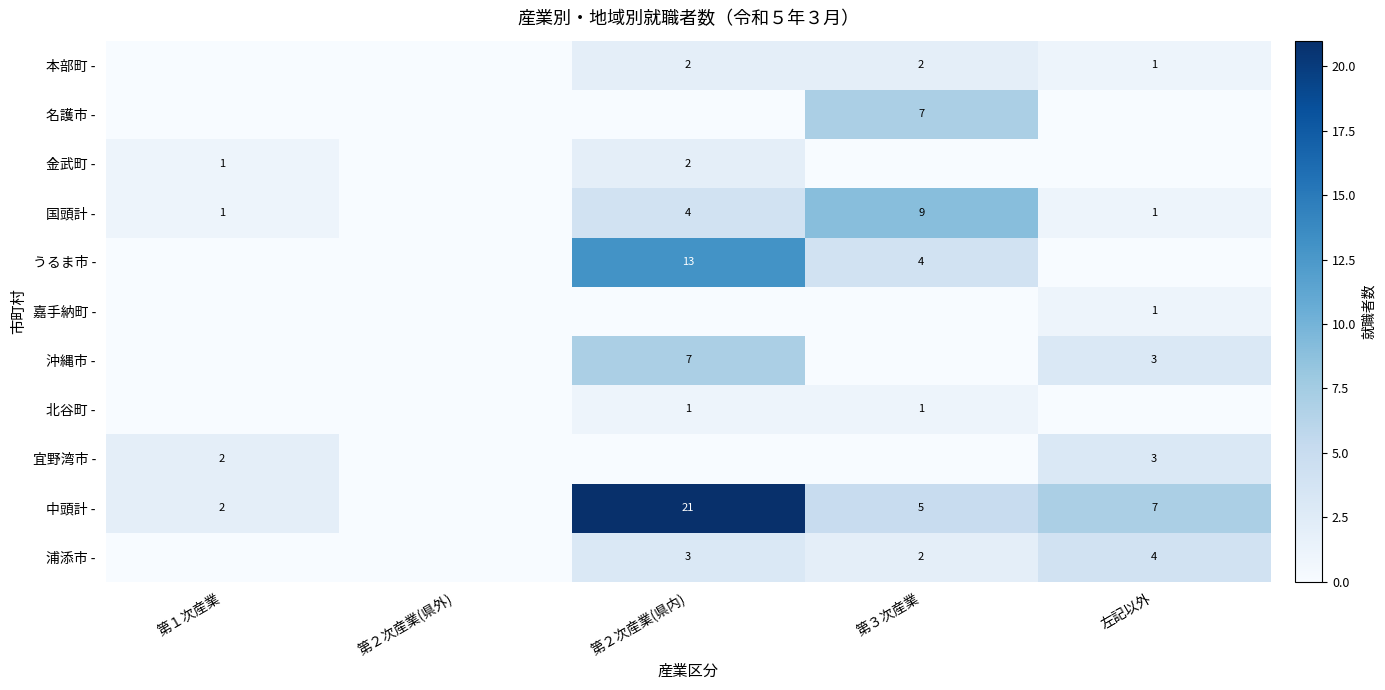

The 浦添市 - series shows 3 at 第２次産業(県内). True or false?

True